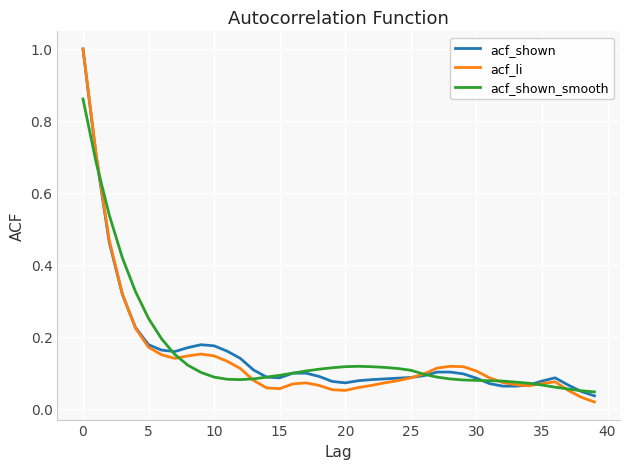

What is the highest value of the acf_li series?

1.0